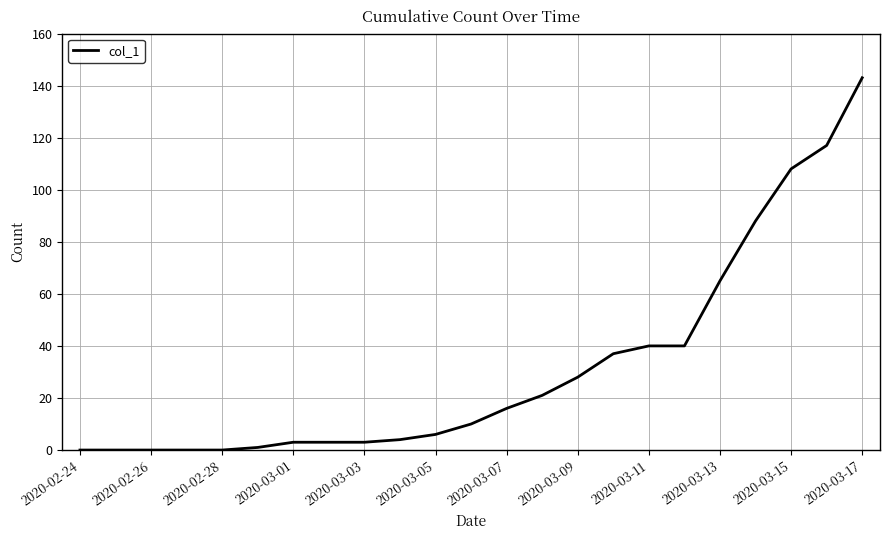

What is the maximum value shown in the chart?

143